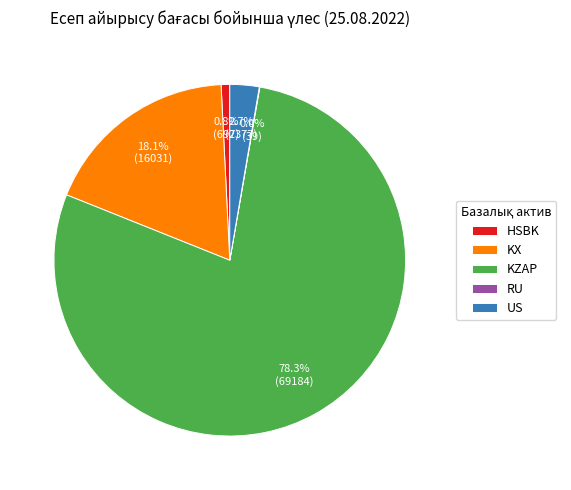

Does US account for over 50% of the chart?

No